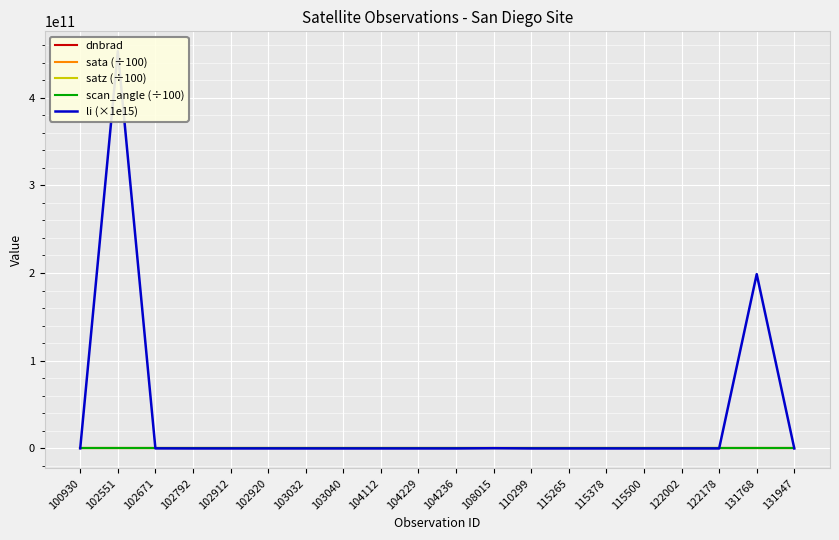

What is the total value across all series at 122178?

1.7